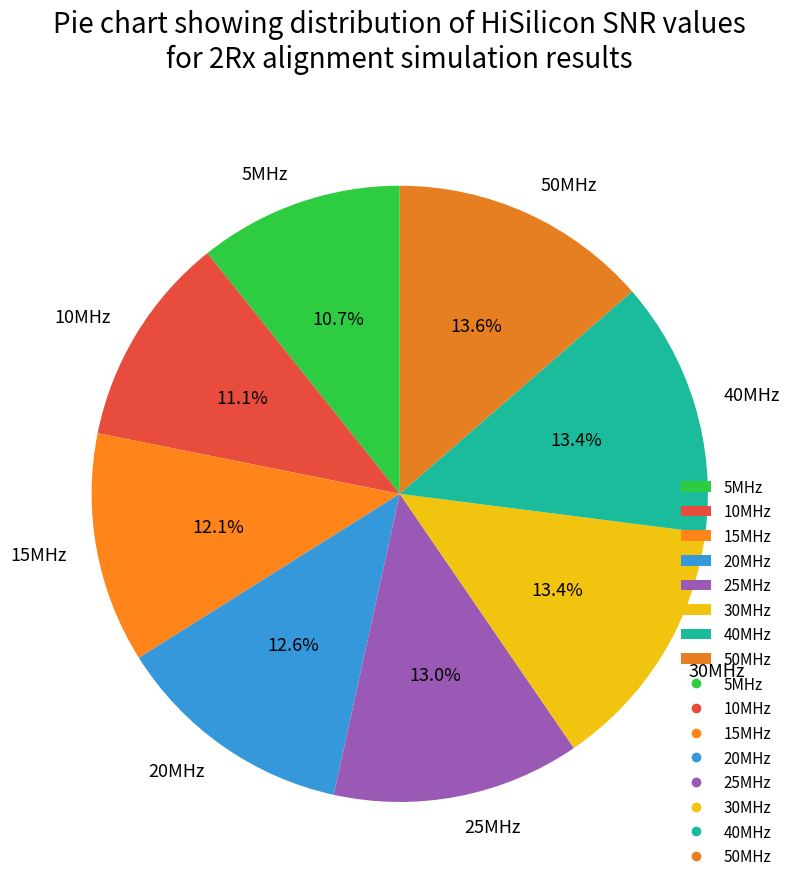

How much of the chart is everything except 50MHz?

86.4%